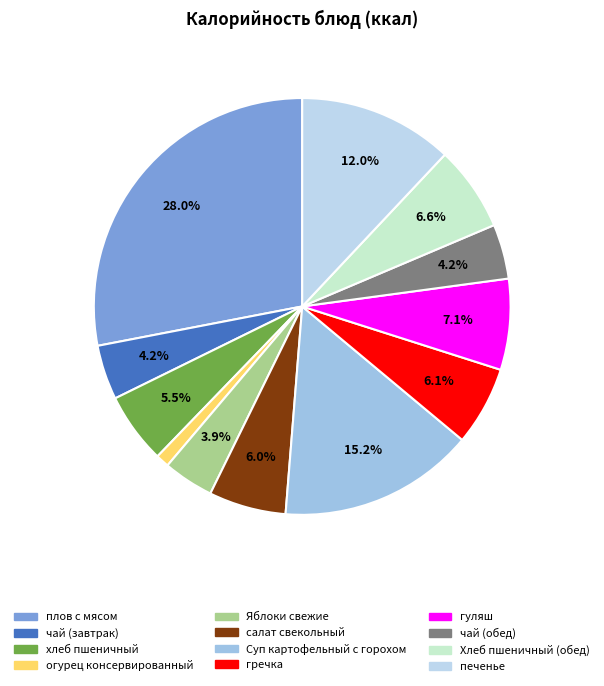

Which category has the smallest portion of the pie?

огурец консервированный